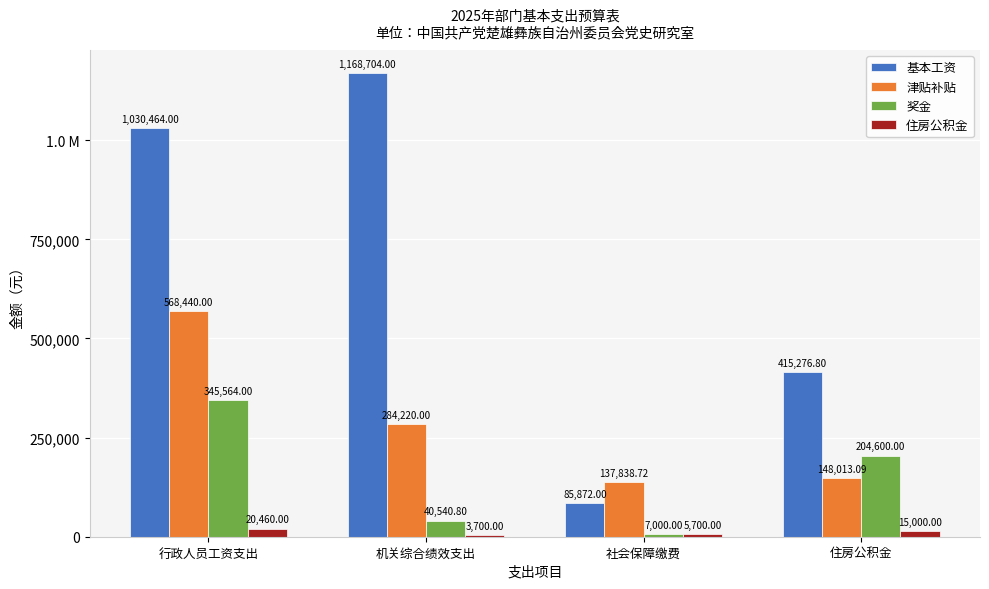

What is the sum of the 津贴补贴 values at 机关综合绩效支出 and 住房公积金?

432233.1